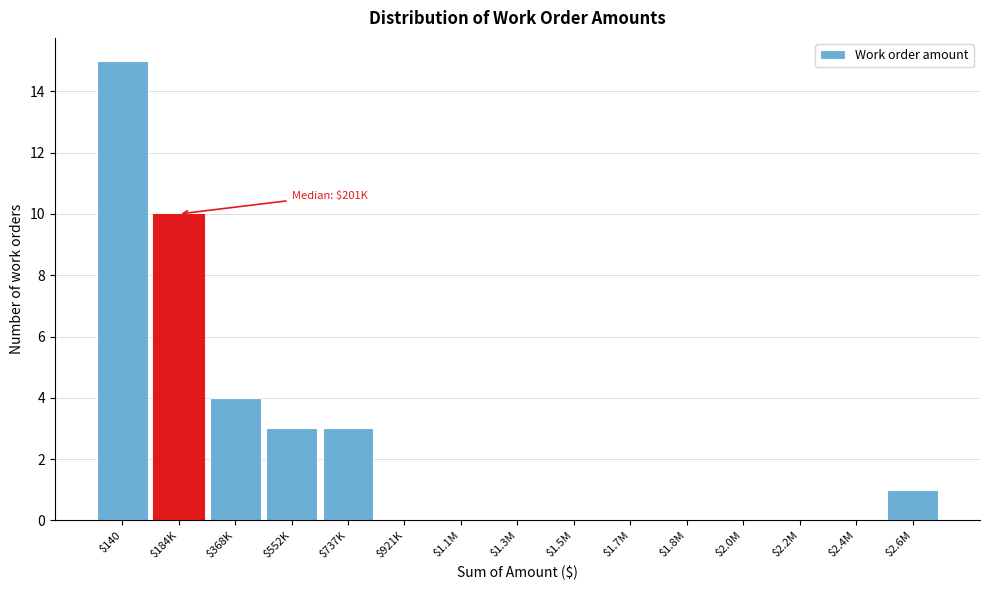

True or false: the data shows 2 at $2.6M.

False